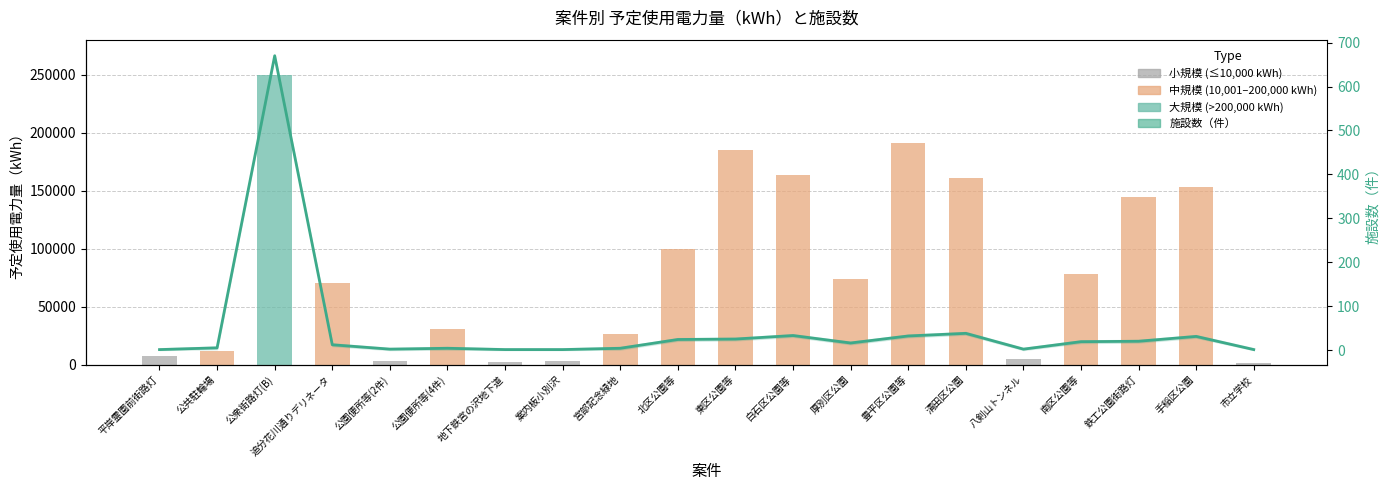

True or false: the data shows 1092 at 公衆街路灯(B).

False